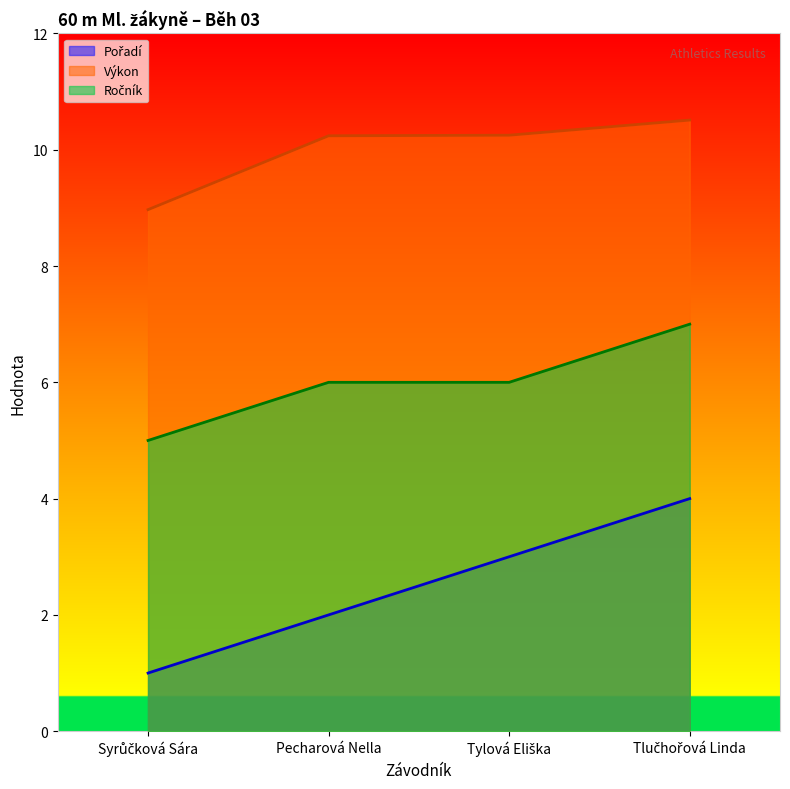

Which has a higher value, Pecharová Nella or Syrůčková Sára?

Pecharová Nella